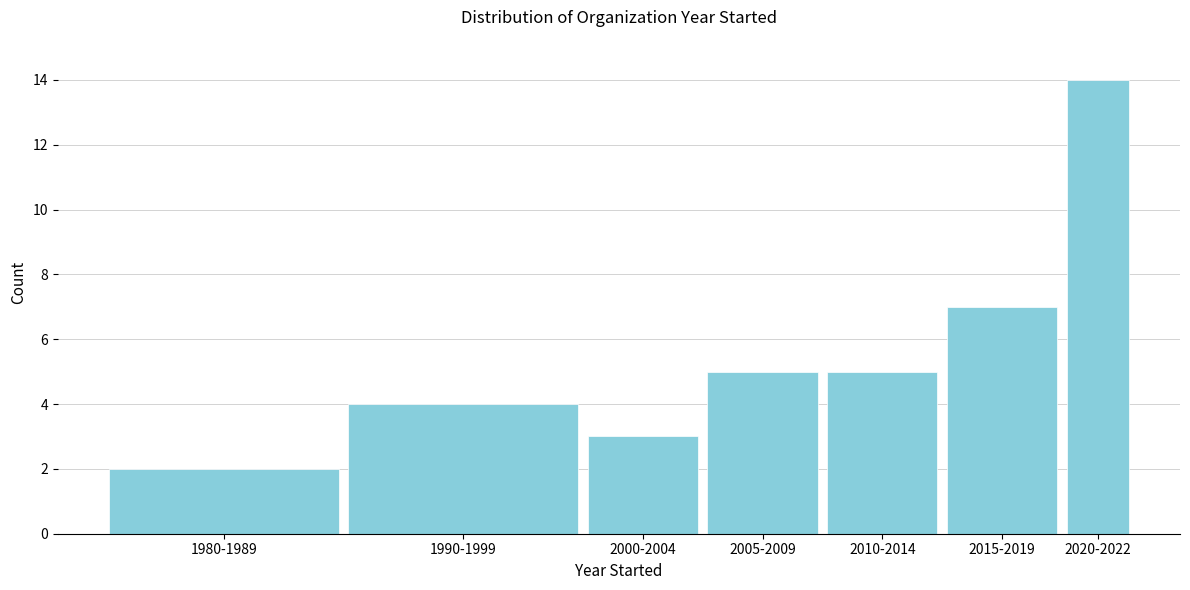

Reading right to left, what are all the values shown in this chart?

14	7	5	5	3	4	2